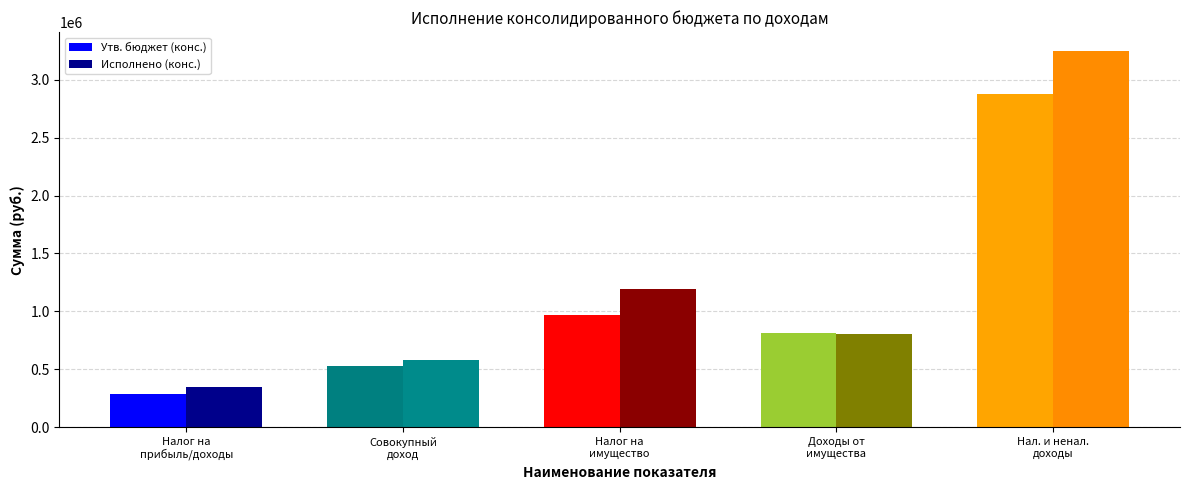

Rank the series by their maximum value, from lowest to highest.

Утв. бюджет (конс.), Исполнено (конс.)